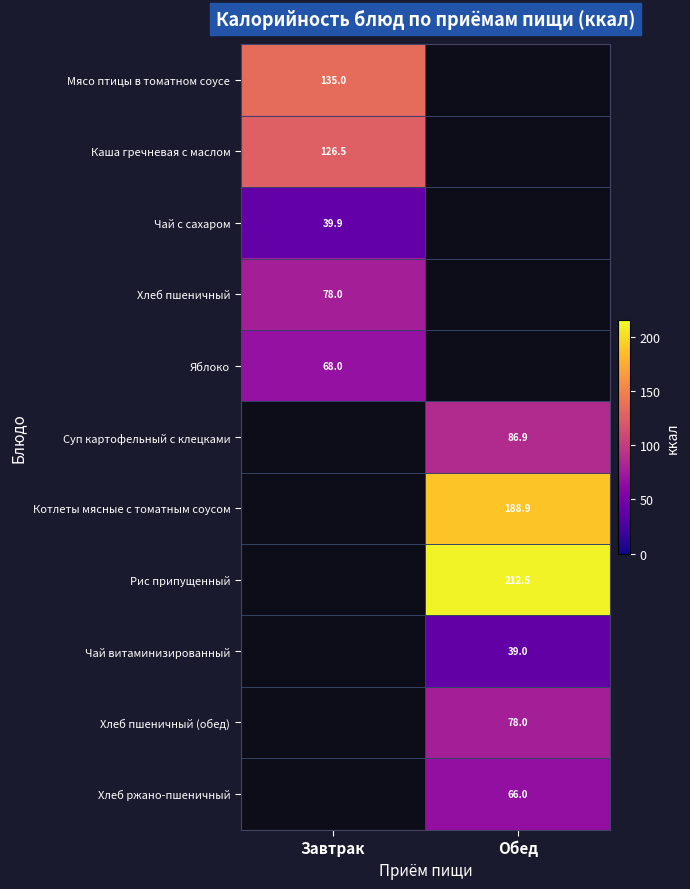

The value of Суп картофельный с клецками at Обед is 134.2. True or false?

False